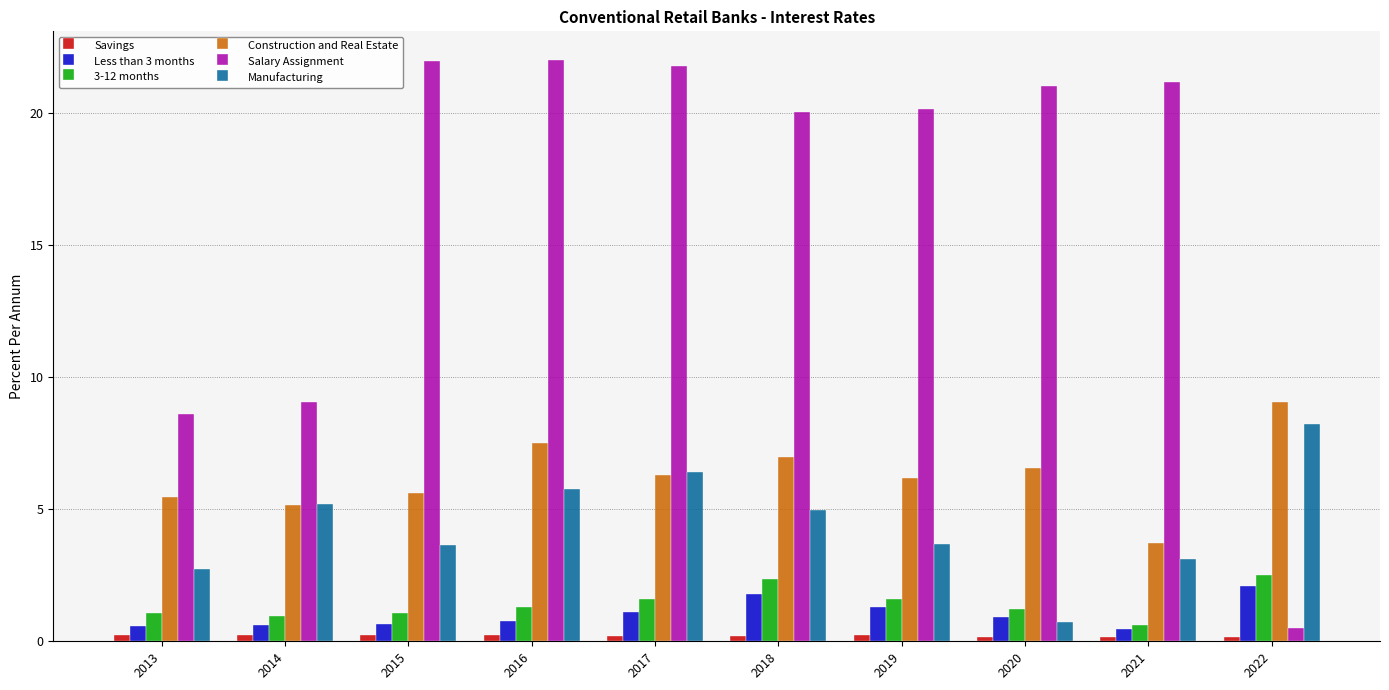

What is the difference between the maximum and minimum values in the Construction and Real Estate series?

5.3